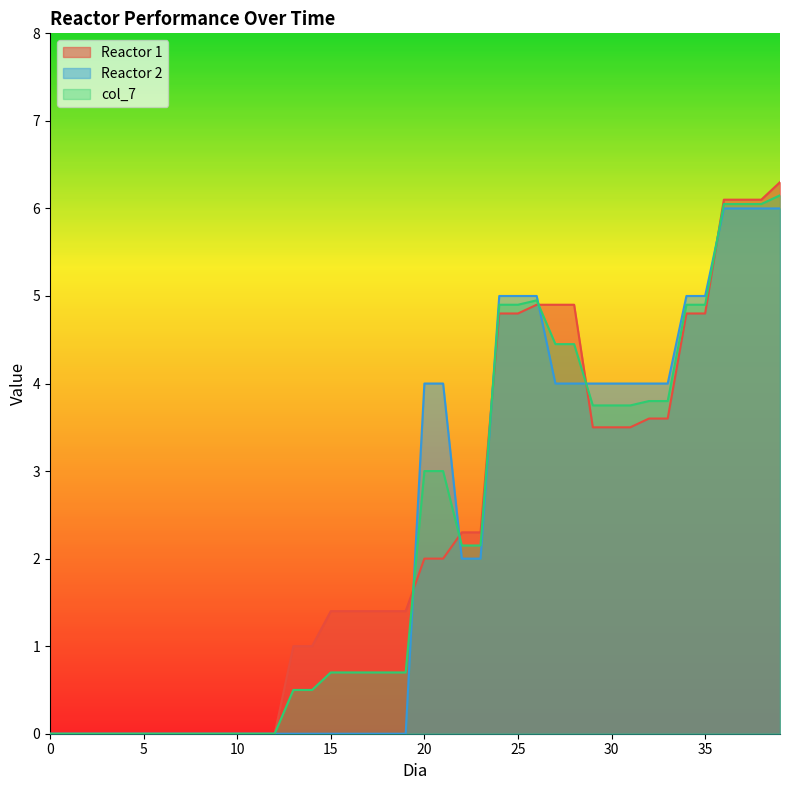

How many data points in col_7 are less than 2?

20